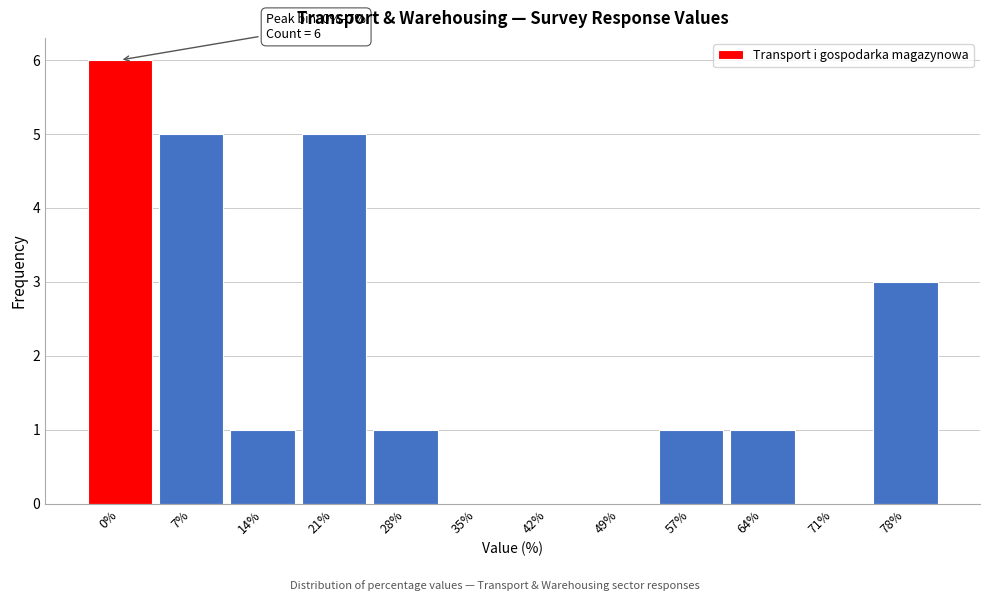

Reading left to right, extract all data points from this chart.

0%=6	7%=5	14%=1	21%=5	28%=1	35%=0	42%=0	49%=0	57%=1	64%=1	71%=0	78%=3